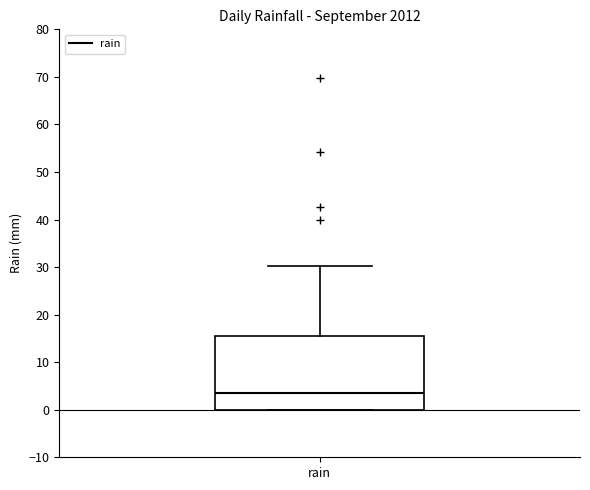

Where does the median line of the box for rain sit on the y-axis? The values are not printed on the chart, so give them approximately, as read against the axis.

4